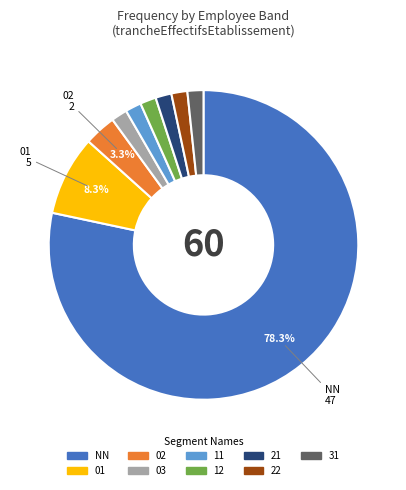

What percentage is NOT represented by 02?

96.7%